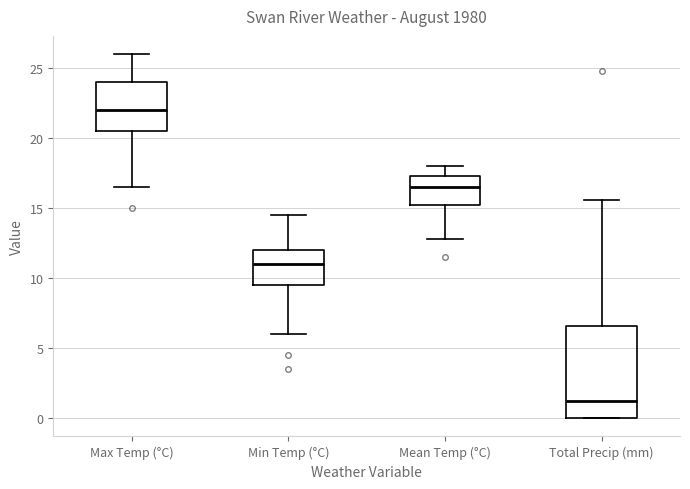

Which box is the tallest, from its lower edge to its upper edge?

Total Precip (mm)